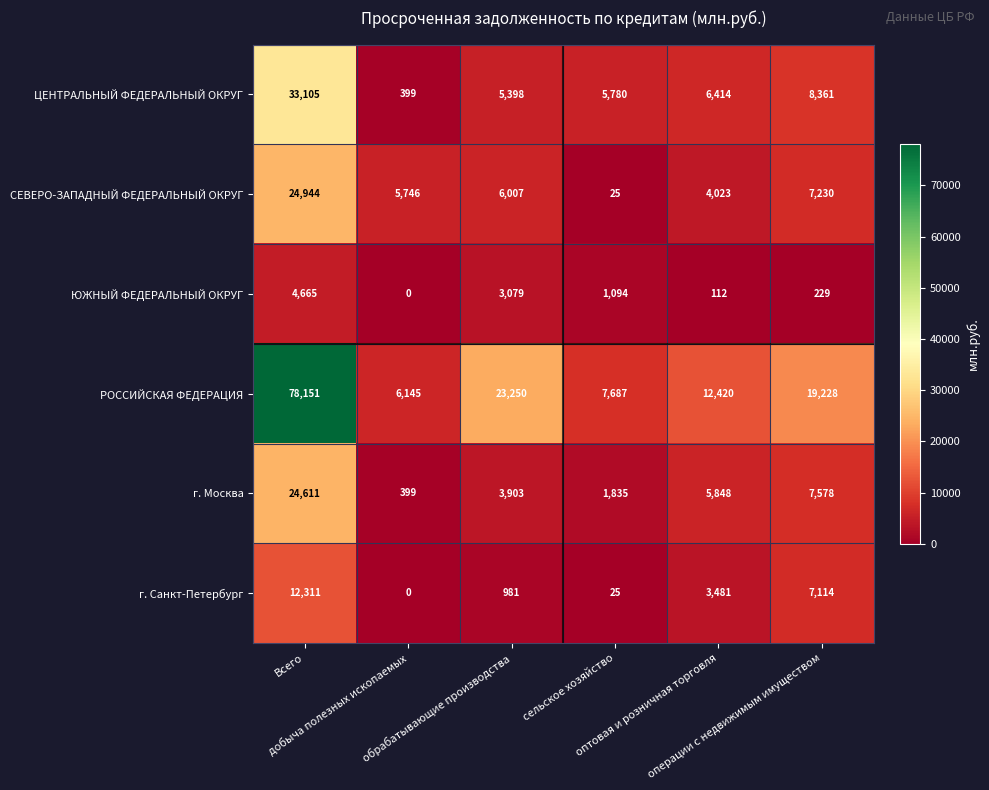

List the series in order of their peak value, lowest first.

ЮЖНЫЙ ФЕДЕРАЛЬНЫЙ ОКРУГ, г. Санкт-Петербург, г. Москва, СЕВЕРО-ЗАПАДНЫЙ ФЕДЕРАЛЬНЫЙ ОКРУГ, ЦЕНТРАЛЬНЫЙ ФЕДЕРАЛЬНЫЙ ОКРУГ, РОССИЙСКАЯ ФЕДЕРАЦИЯ